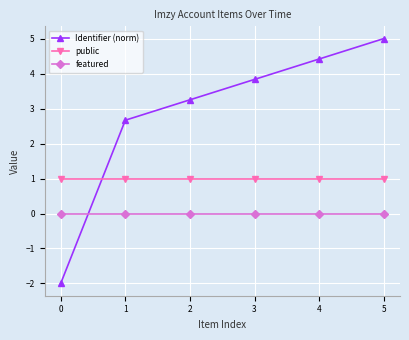

What is the greatest value displayed?

5.0